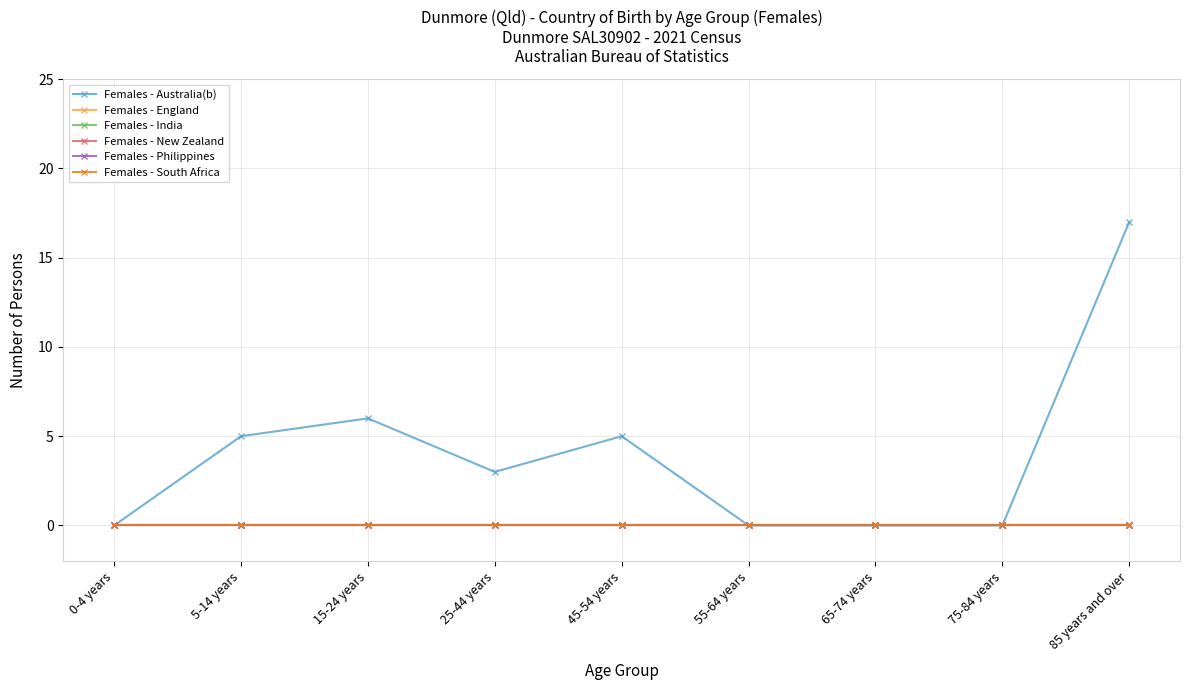

True or false: Females - Australia(b) has more than 0 points higher than both neighbors.

True